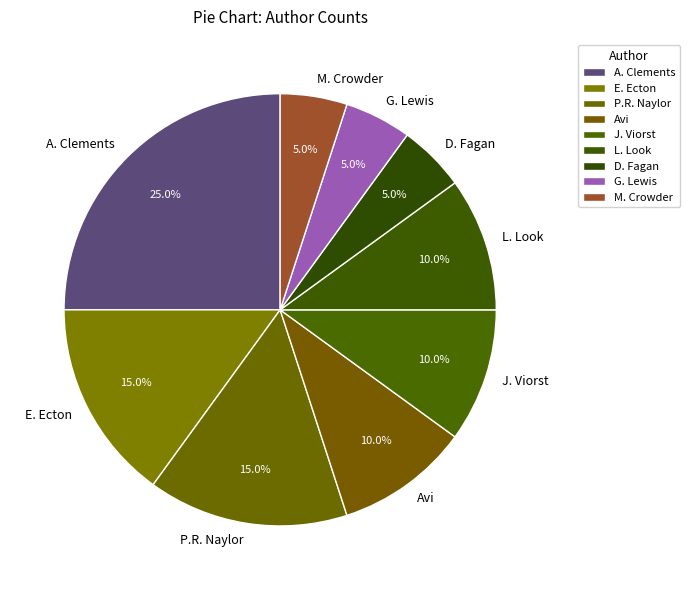

What percentage do D. Fagan and J. Viorst together represent?

15.0%